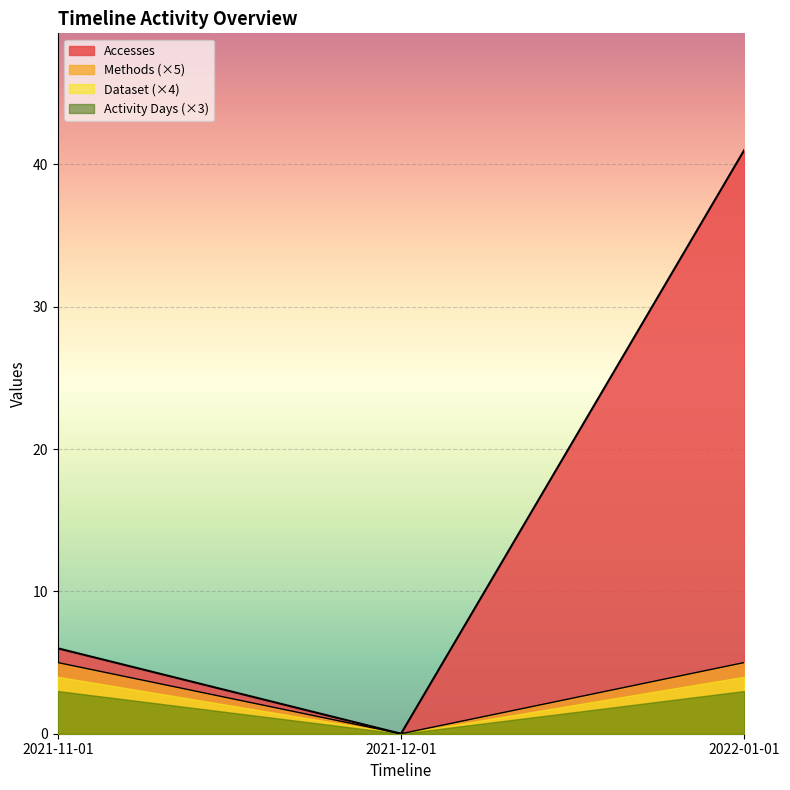

Is the value of Accesses at 2022-01-01 greater than the value of Methods at 2021-11-01?

Yes